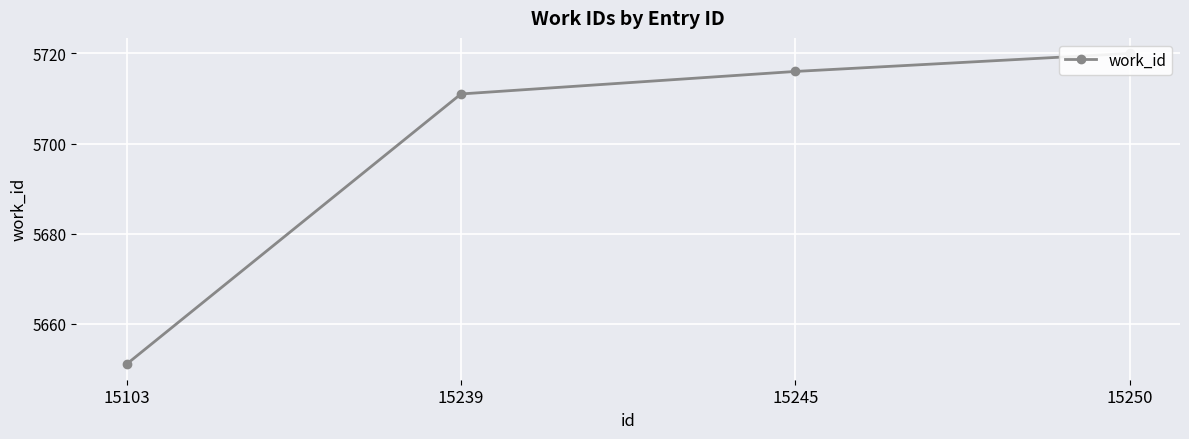

Rank the categories by value from lowest to highest.

15103, 15239, 15245, 15250